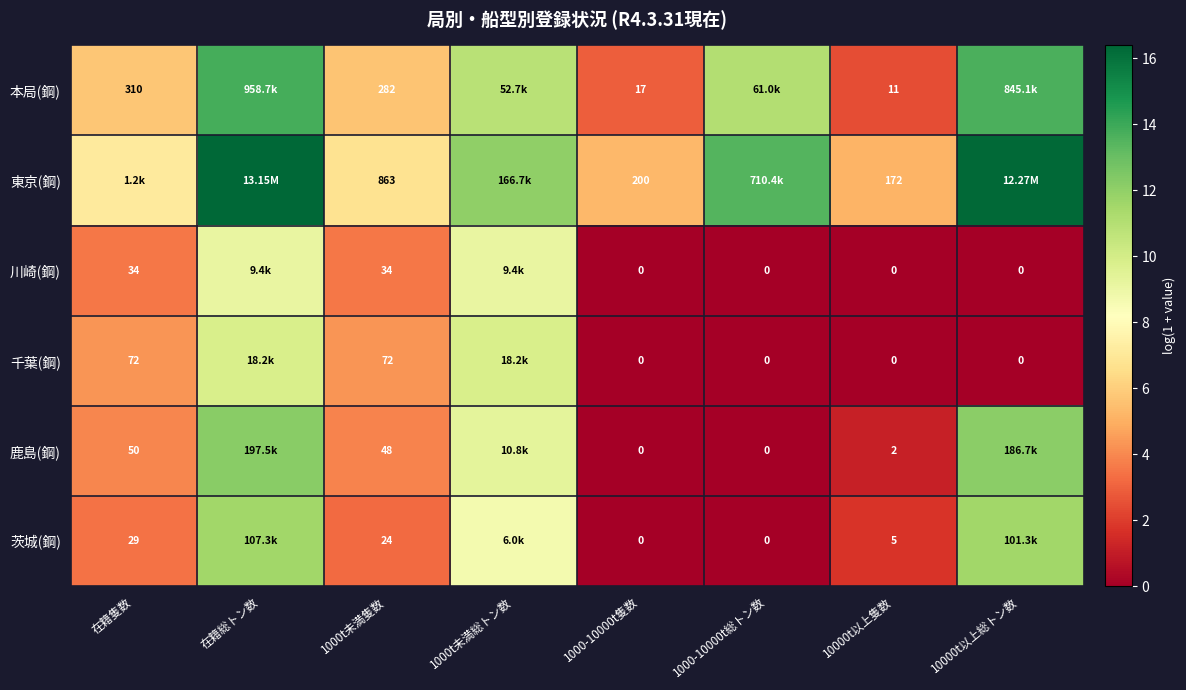

Where is 東京(鋼) nearest to the value 10?

1000t未満総トン数